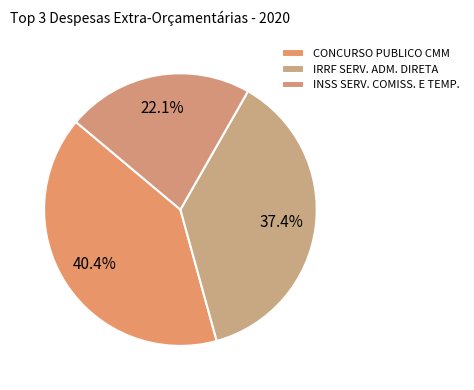

Count the number of slices in the pie.

3